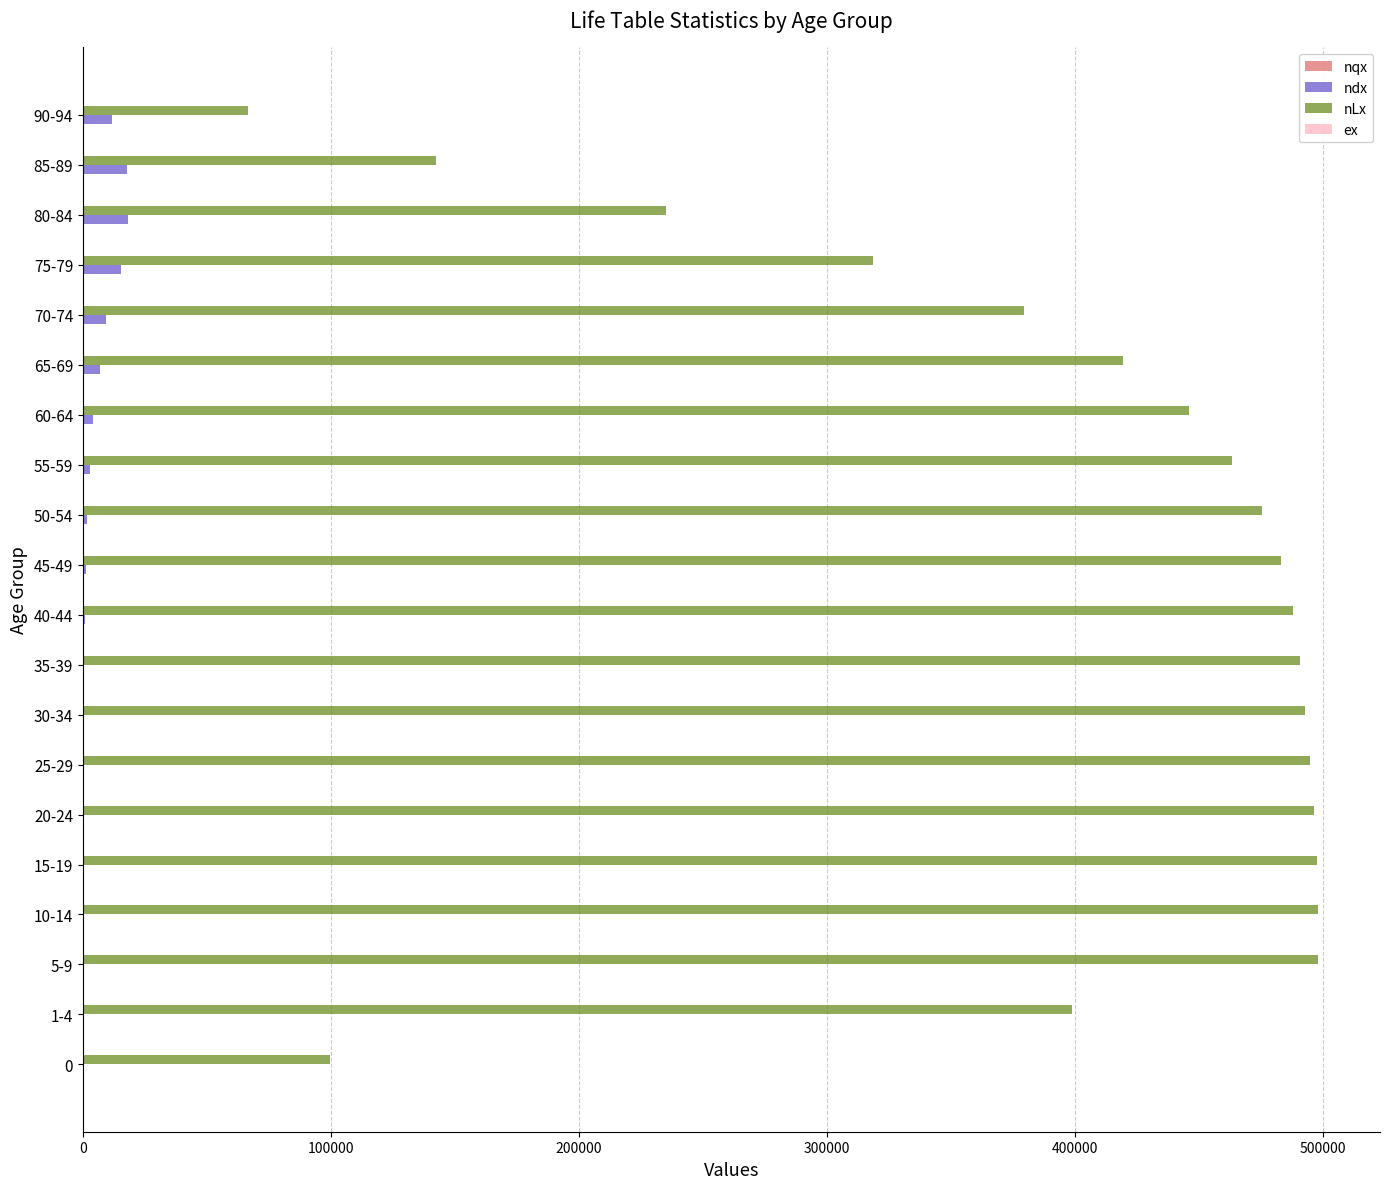

Between 20-24 and 90-94, which series saw the biggest shift?

nLx